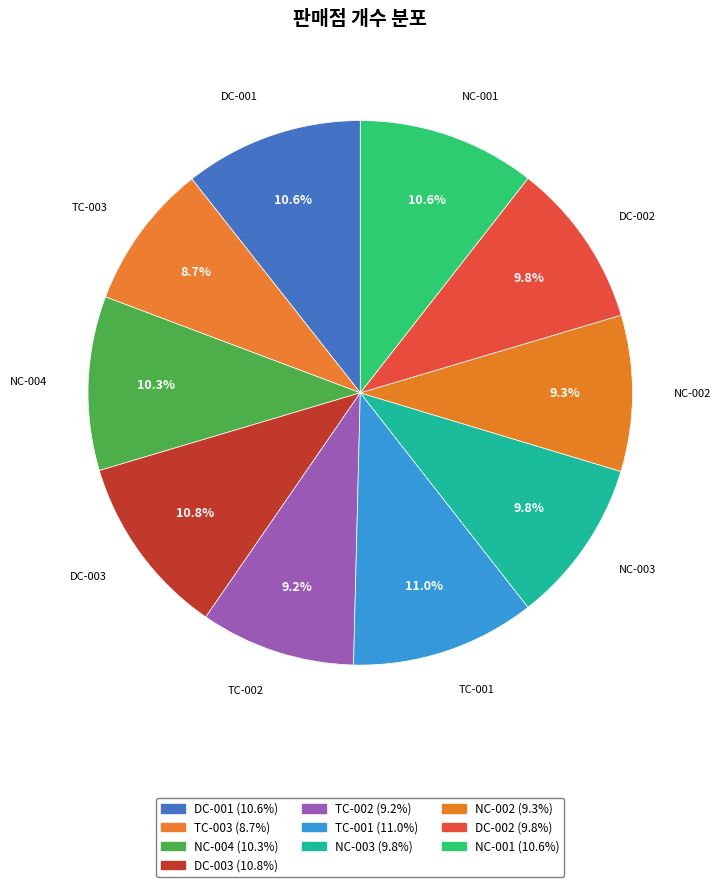

To the nearest percent, what is the combined percentage of TC-002 and NC-003?

19%